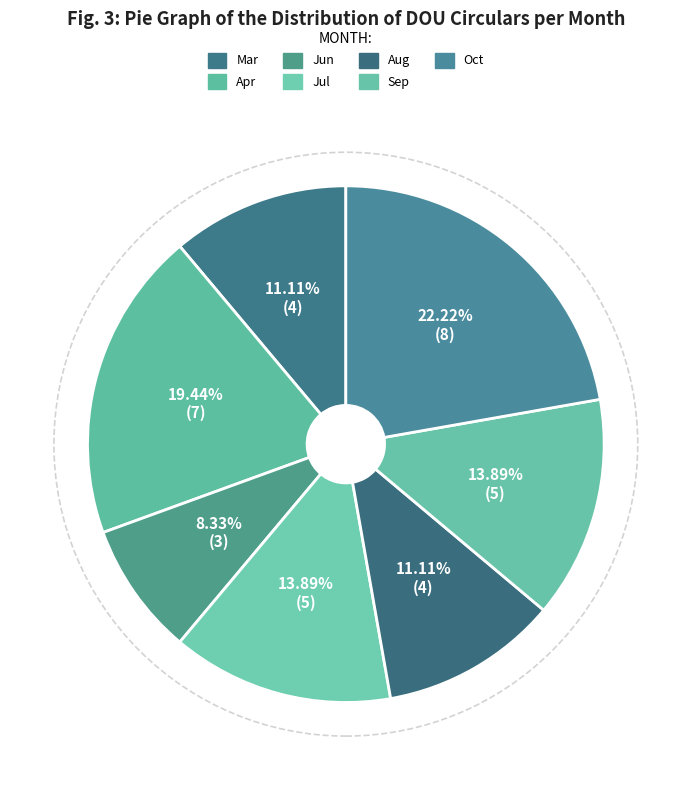

How many slices are in this pie chart?

7